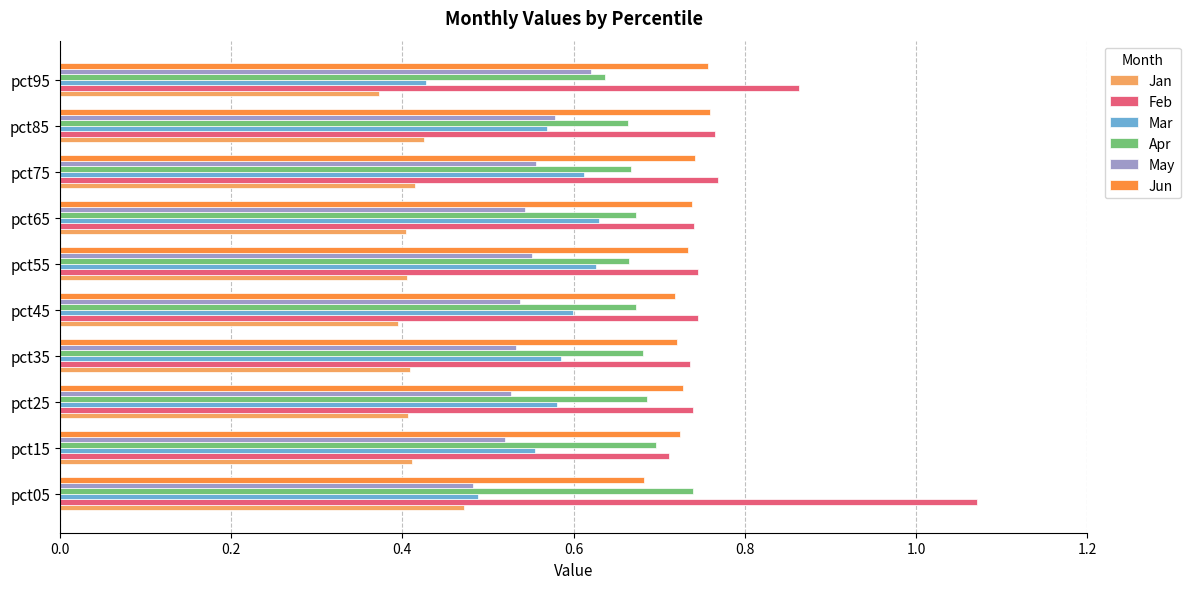

At which category does the chart reach its peak across all series?

pct05